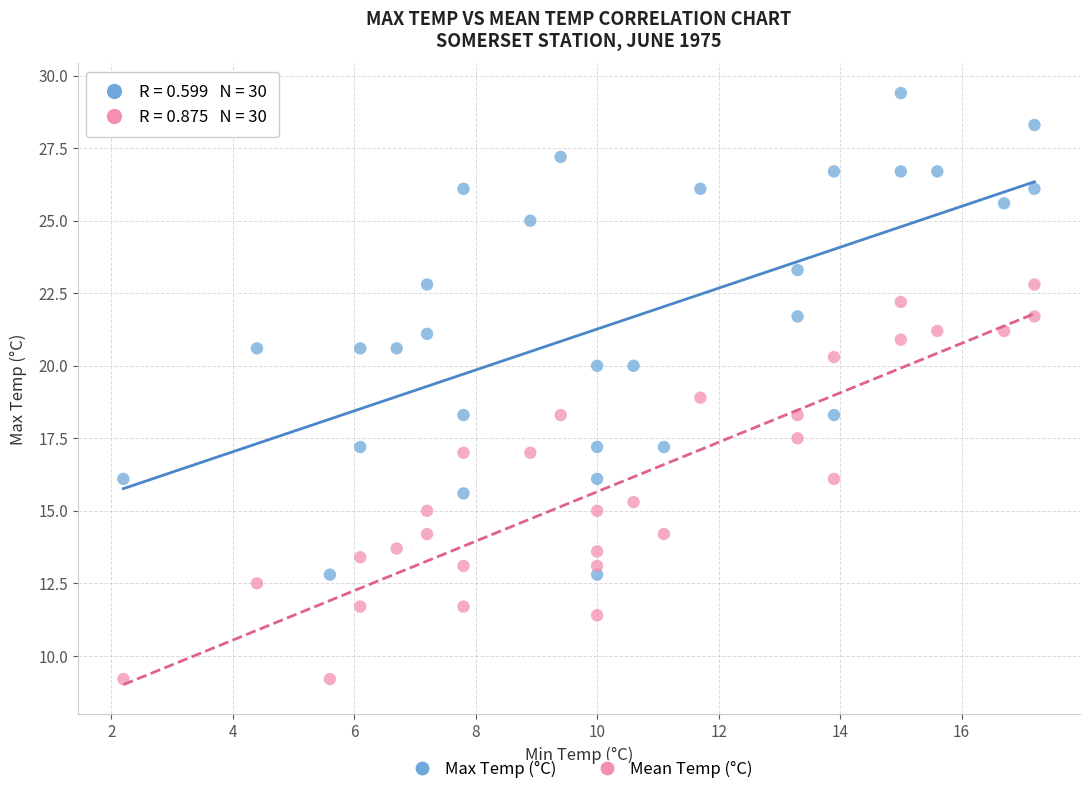

Which series contains the lowest Y value?

Mean Temp (°C)